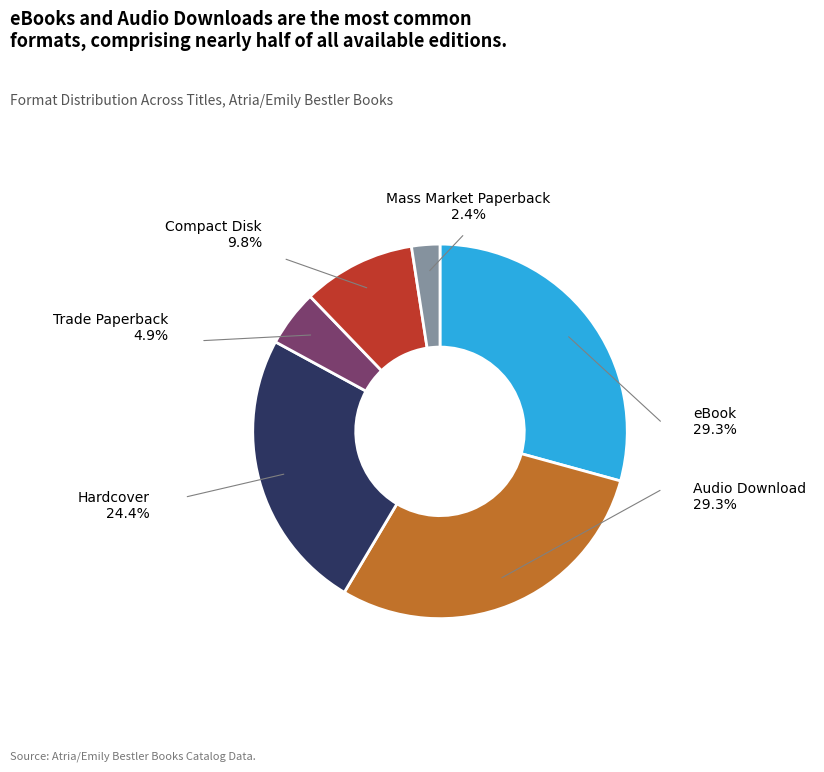

Which category has the smallest portion of the pie?

Mass Market Paperback